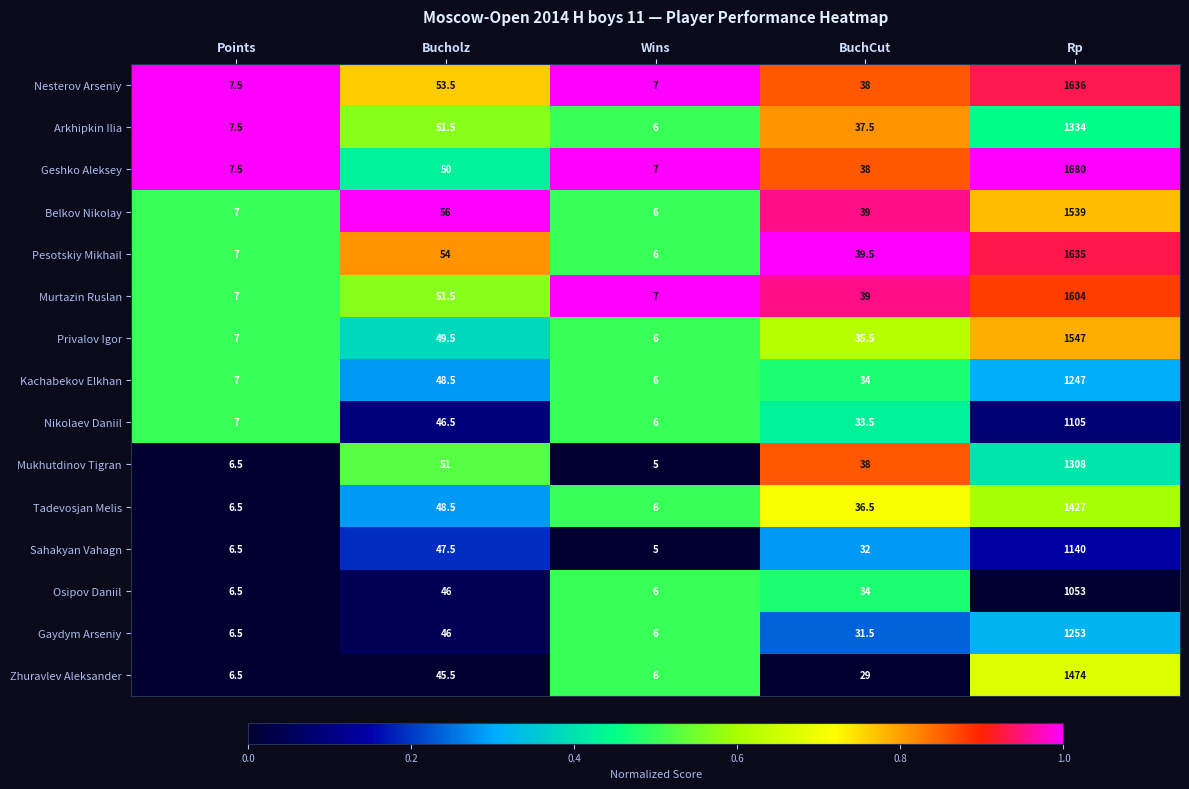

What is the highest value of the Mukhutdinov Tigran series?

1308.0